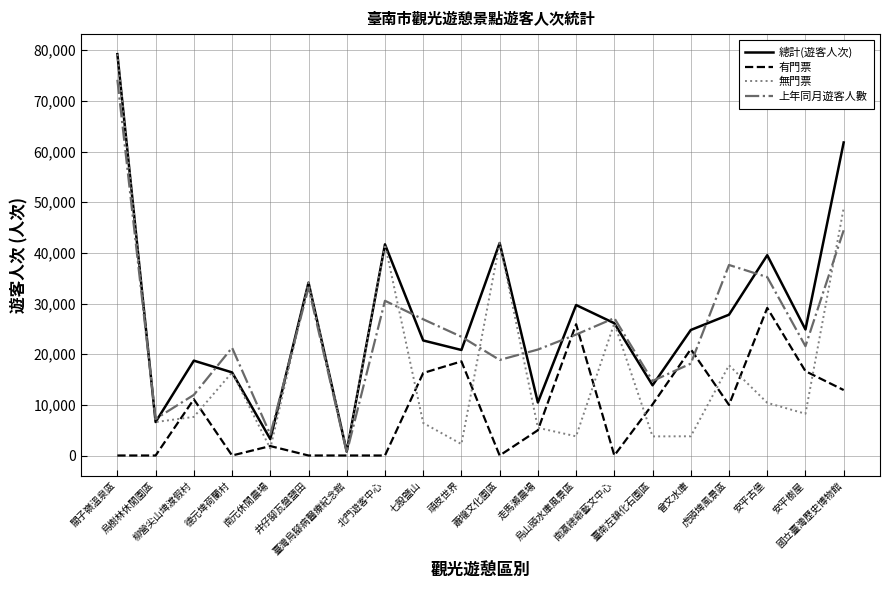

What is the maximum value for 有門票?

29136